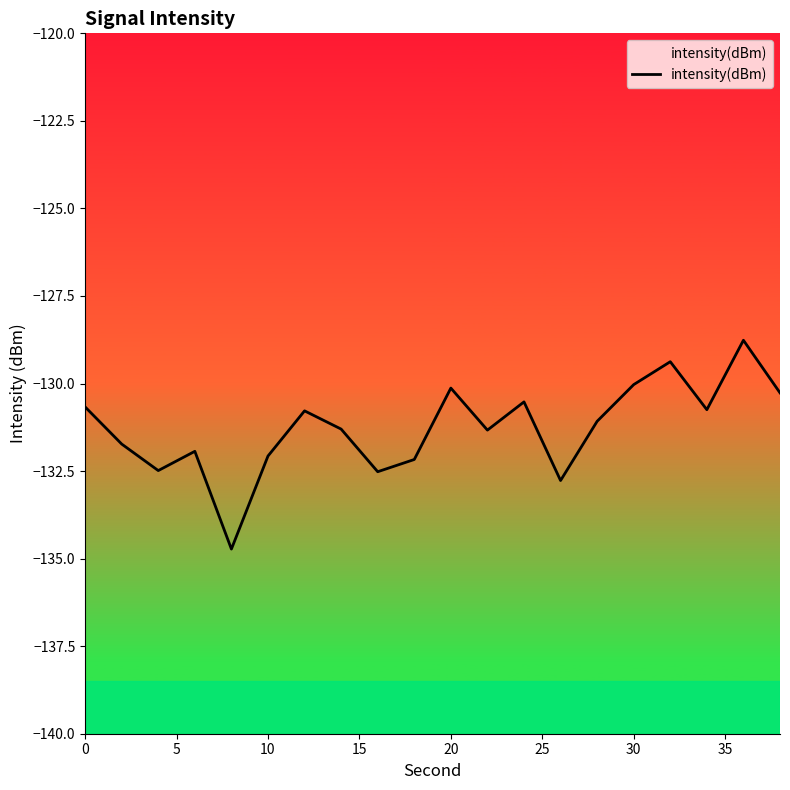

What is the difference between the maximum and minimum values?

6.0